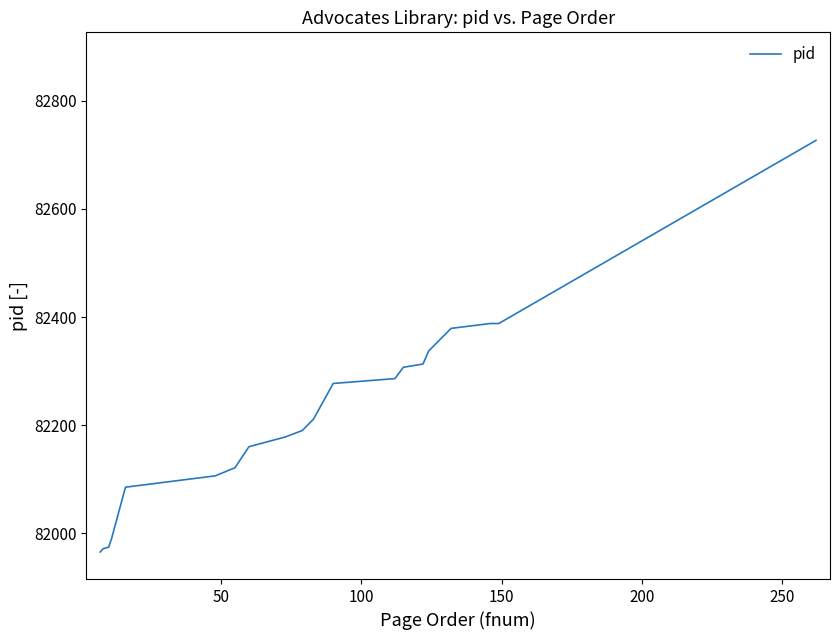

What is the minimum value shown in the chart?

81965